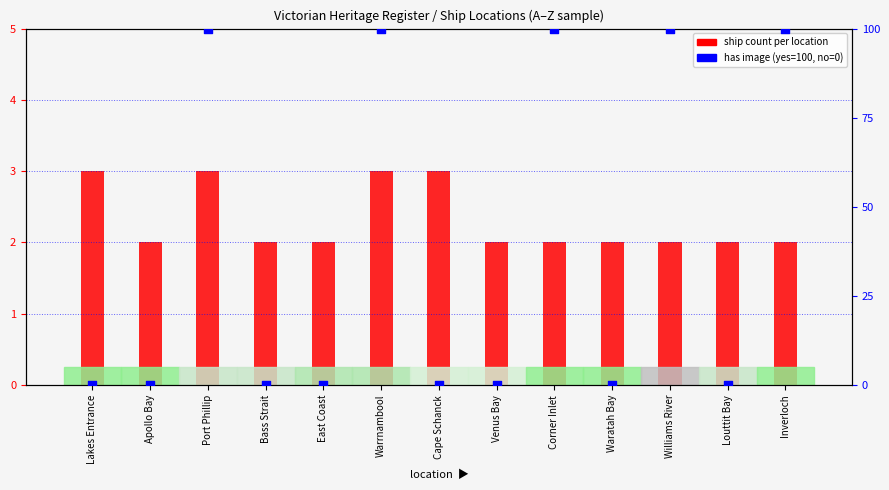

At how many categories does at least one series exceed 49?

5